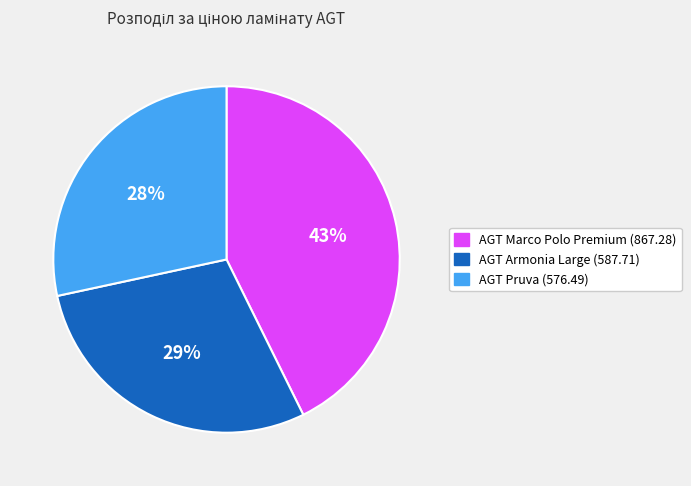

Which slice is the largest?

AGT Marco Polo Premium (867.28)